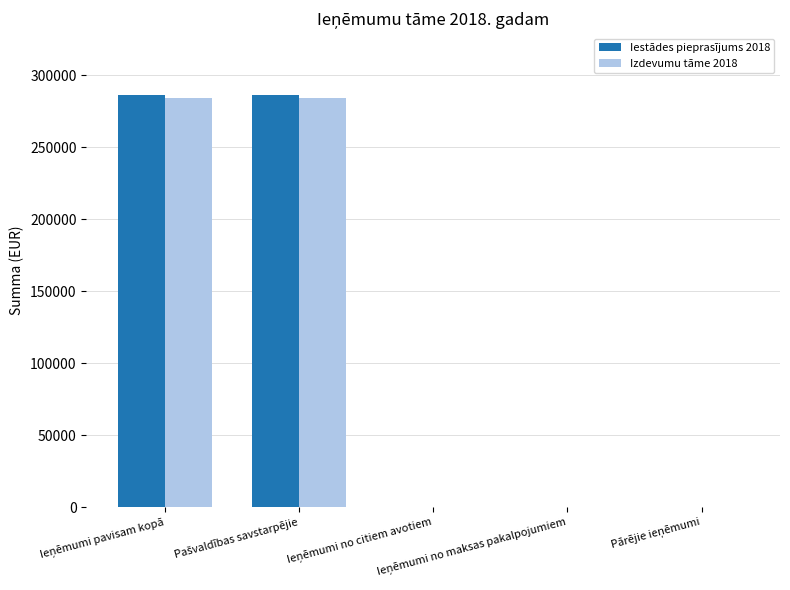

Reading left to right, transcribe all the data shown in this chart.

Iestādes pieprasījums 2018: 286400	286400	0	0	0
Izdevumu tāme 2018: 284400	284400	0	0	0